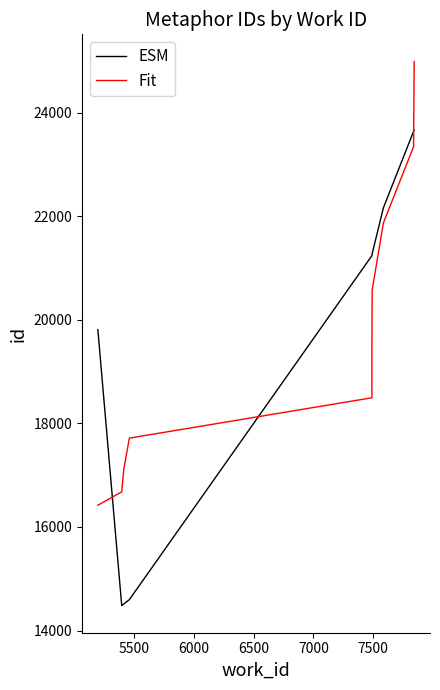

Is this an area chart (filled region under the line)?

No